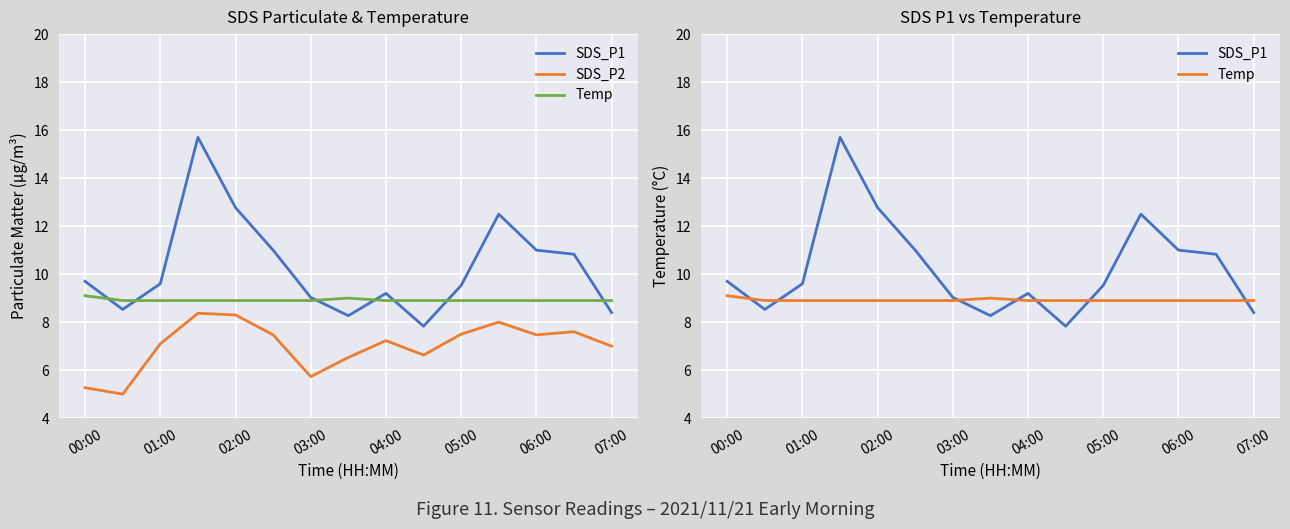

True or false: SDS_P2 and Temp intersect in this chart.

False